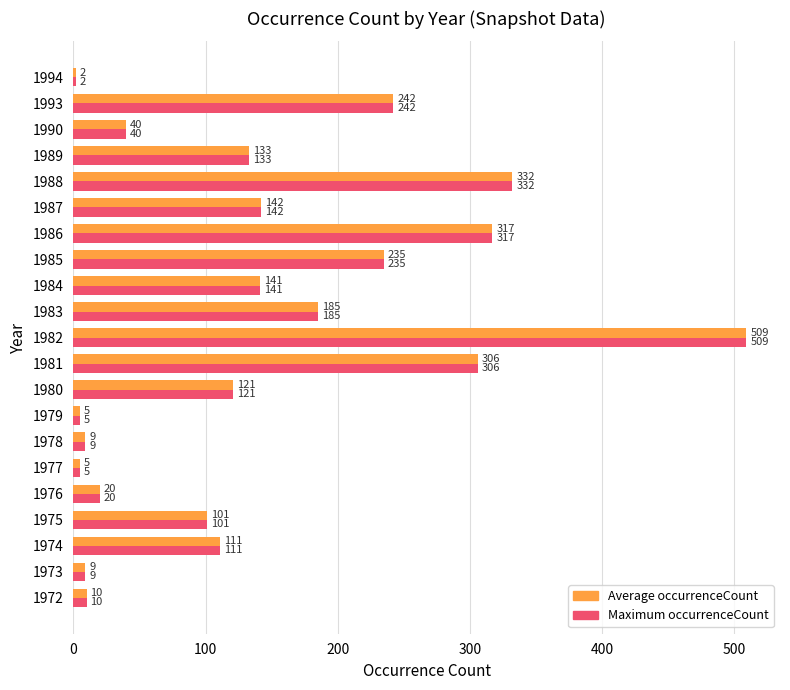

Is the value of Average occurrenceCount at 1981 greater than the value of Maximum occurrenceCount at 1974?

Yes